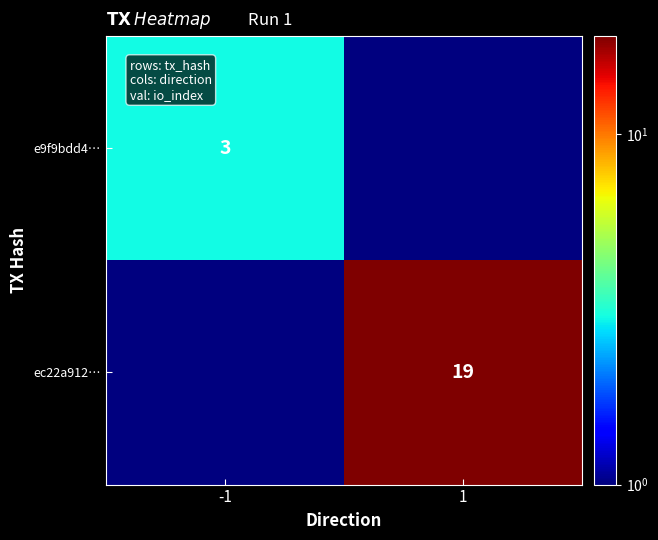

Is the value of e9f9bdd4… at -1 greater than the value of ec22a912… at 1?

No